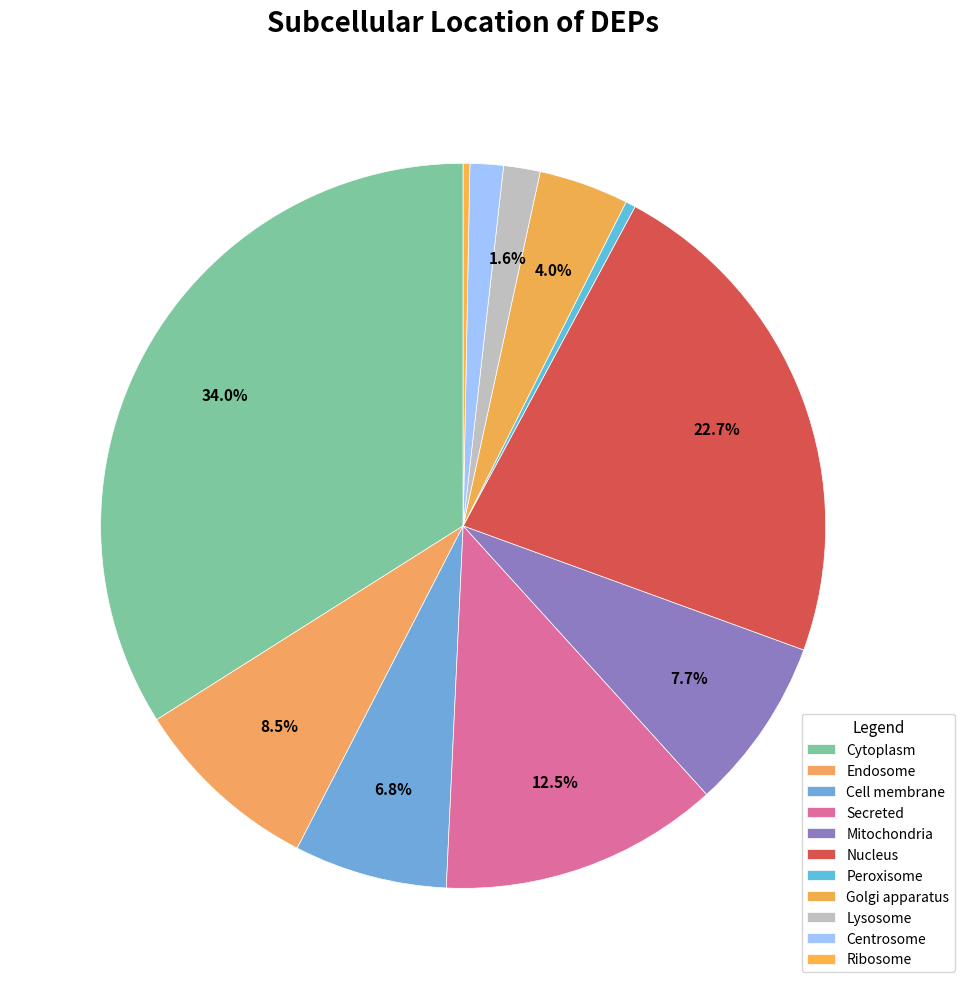

How many segments does this pie chart have?

11